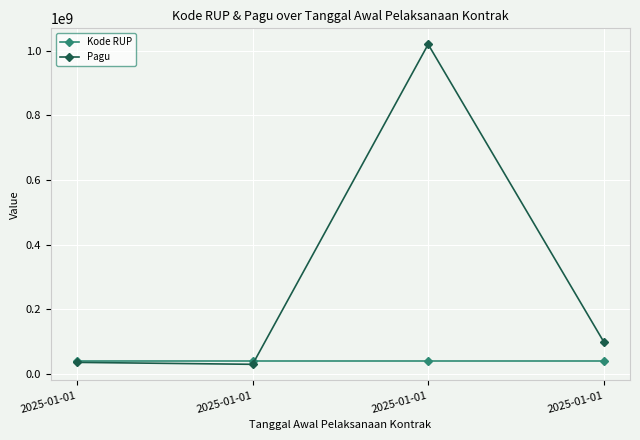

Where do Pagu and Kode RUP first cross each other?

2025-01-01 and 2025-01-01